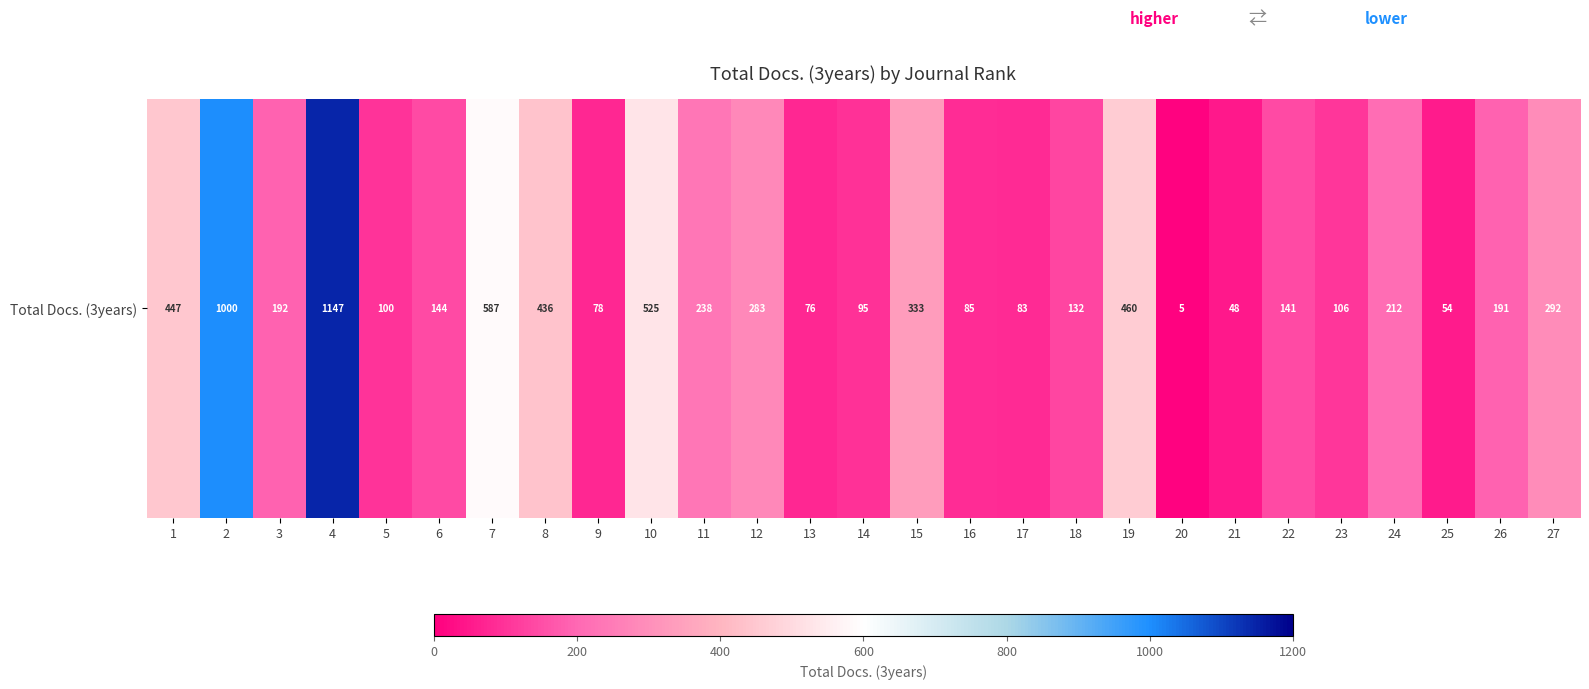

The value at 15 is 333. True or false?

True